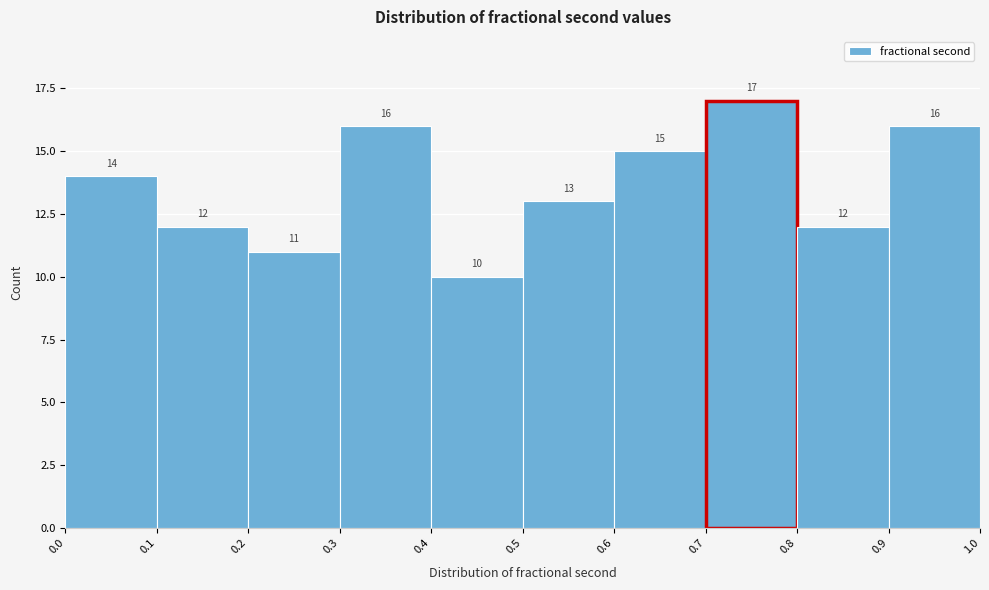

Reading left to right, list every bar in this chart as the range it spans on the x-axis followed by its height.

0.0 to 0.1: 14
0.1 to 0.2: 12
0.2 to 0.3: 11
0.3 to 0.4: 16
0.4 to 0.5: 10
0.5 to 0.6: 13
0.6 to 0.7: 15
0.7 to 0.8: 17
0.8 to 0.9: 12
0.9 to 1.0: 16